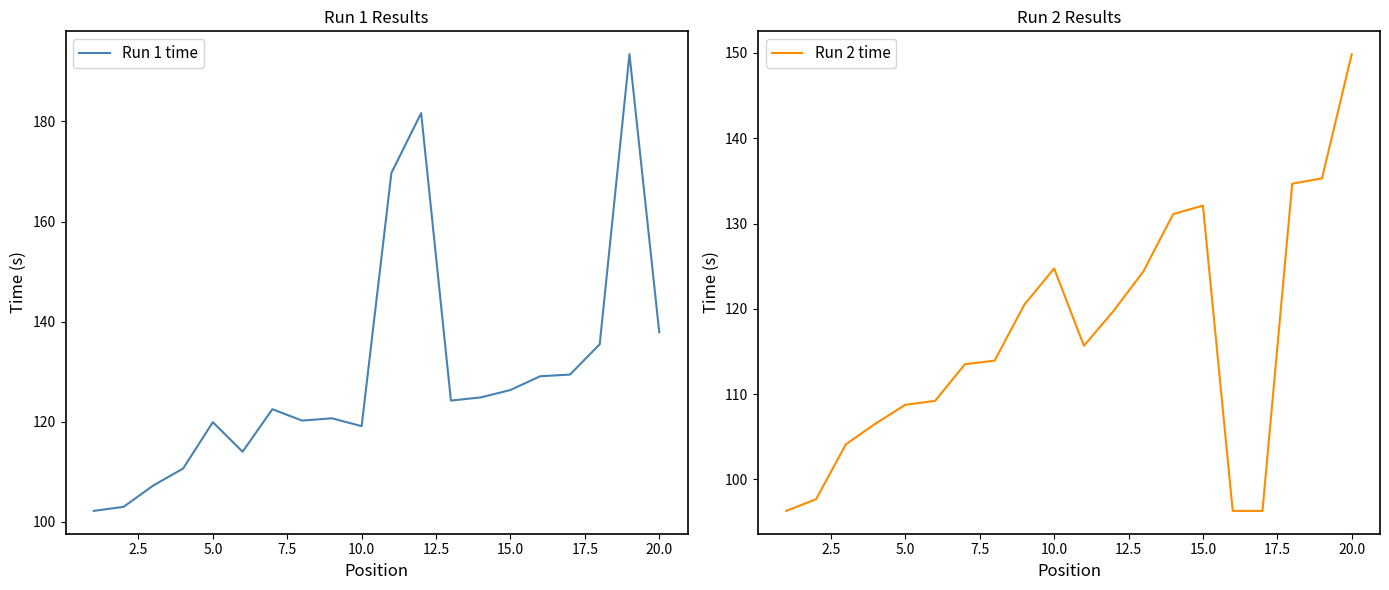

What is the lowest value of the Run 1 time series?

102.2